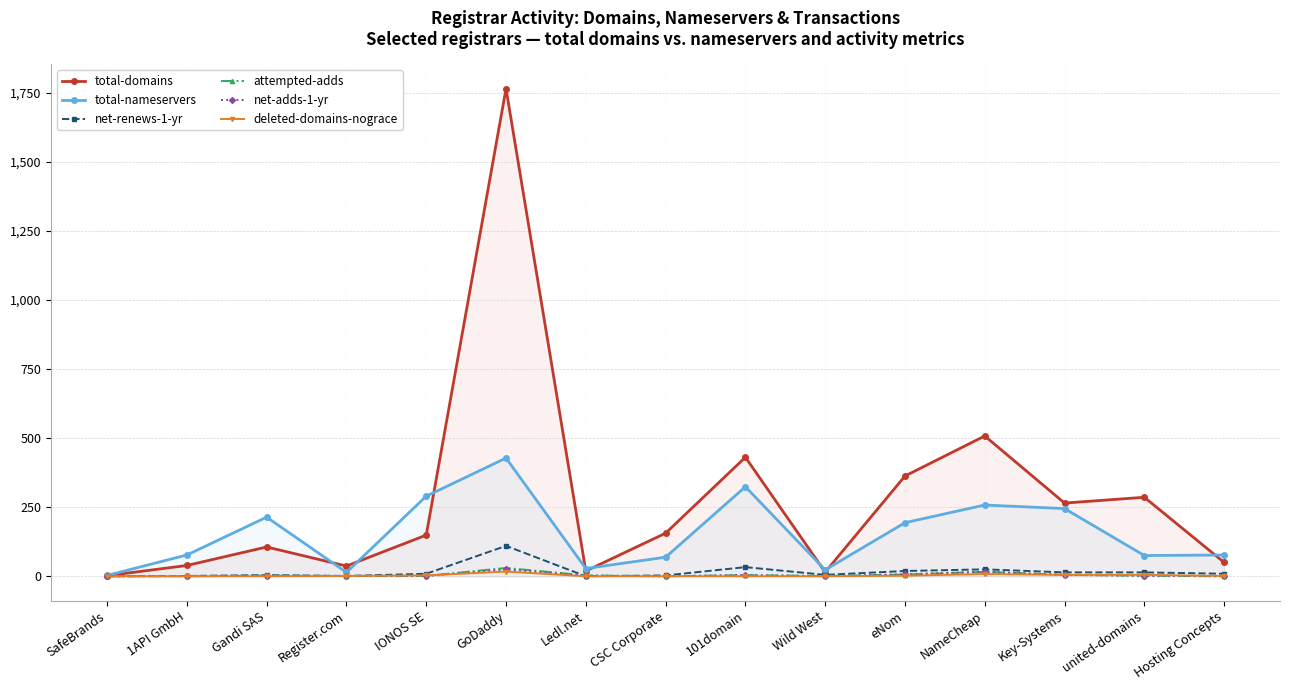

What is the greatest value displayed?

1766